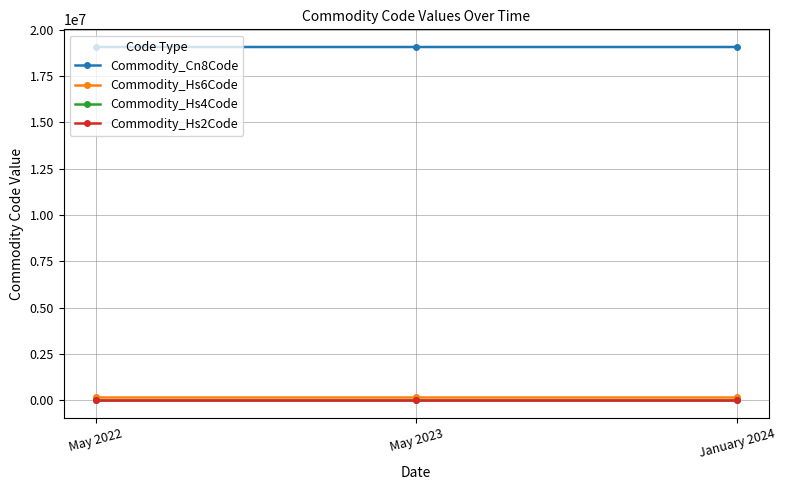

What position from the right is January 2024?

1